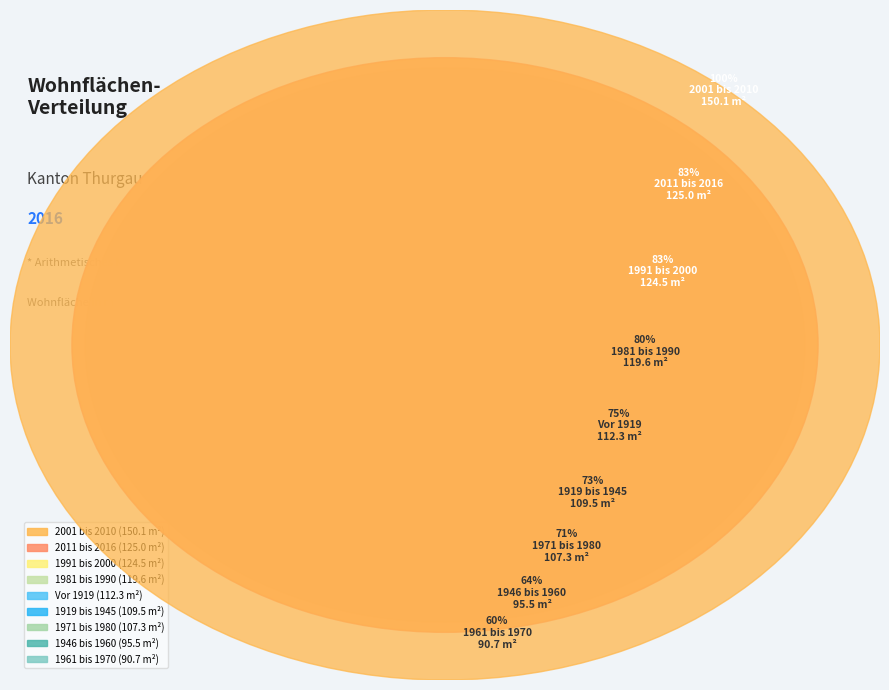

Which category has the smallest portion of the pie?

1961 bis 1970